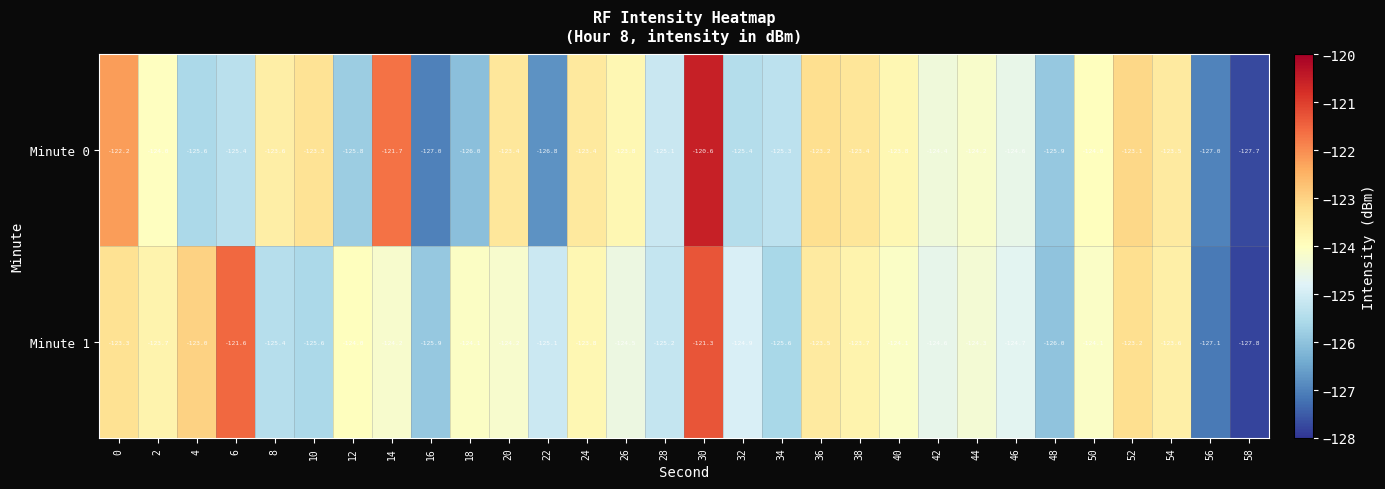

What is the average value of the Minute 1 series?

-124.4